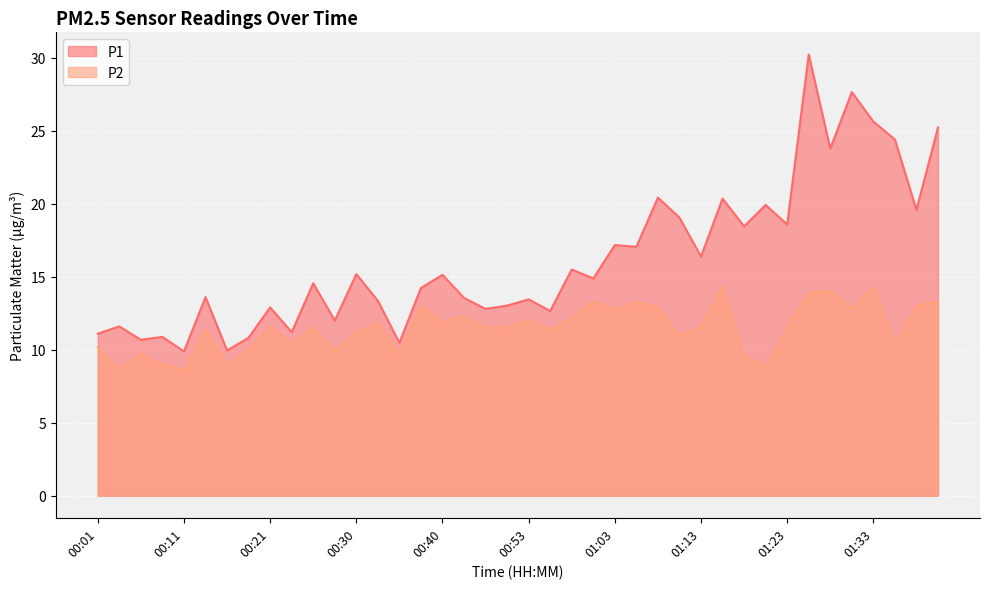

Which has a higher value, 00:38 or 01:30?

01:30